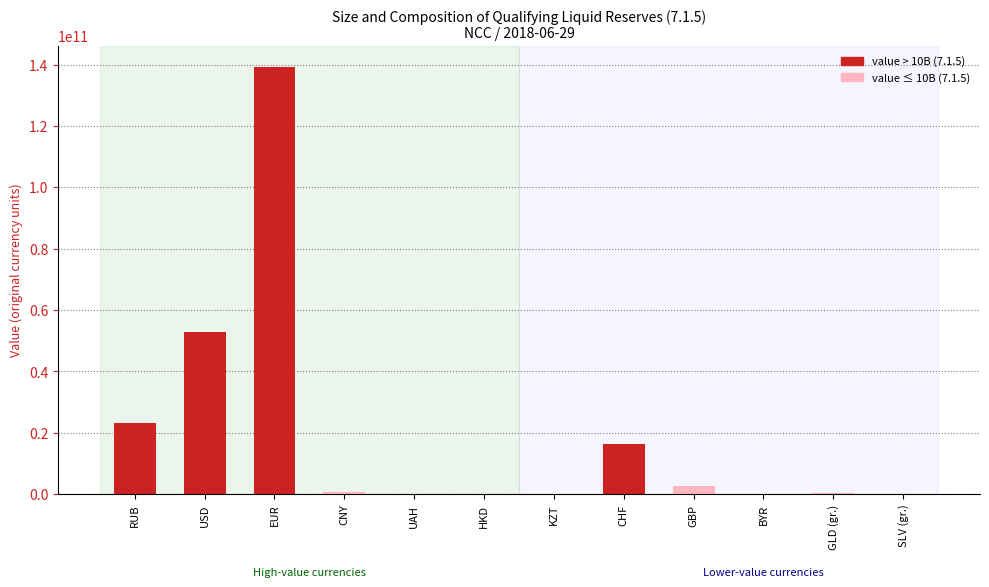

At which label does the data first exceed 822970014?

RUB